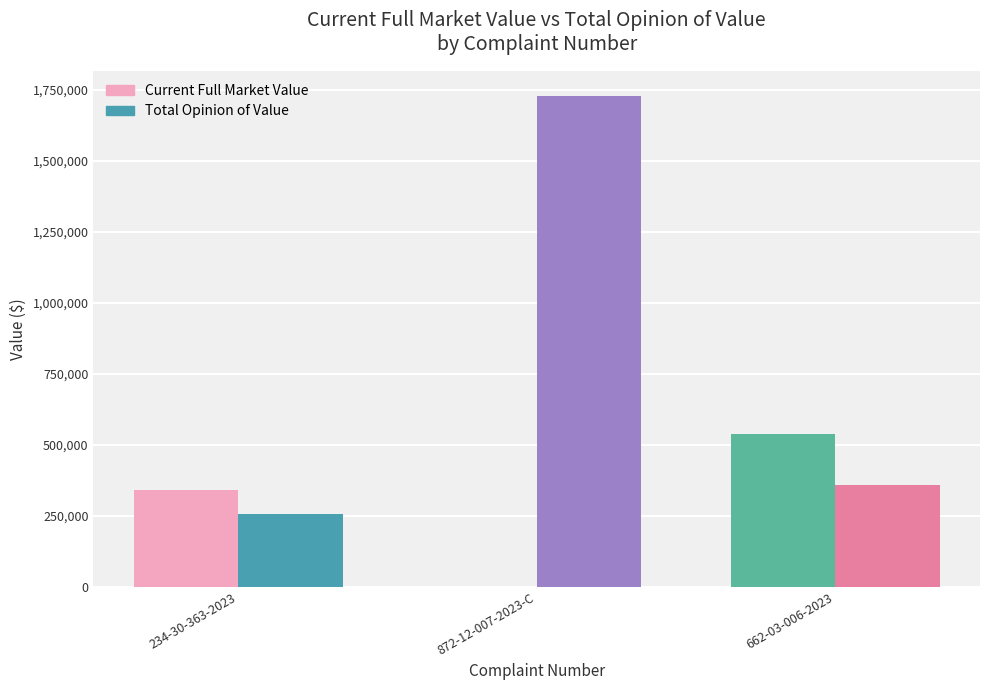

Is it true that Current Full Market Value equals 539300 at 662-03-006-2023?

True